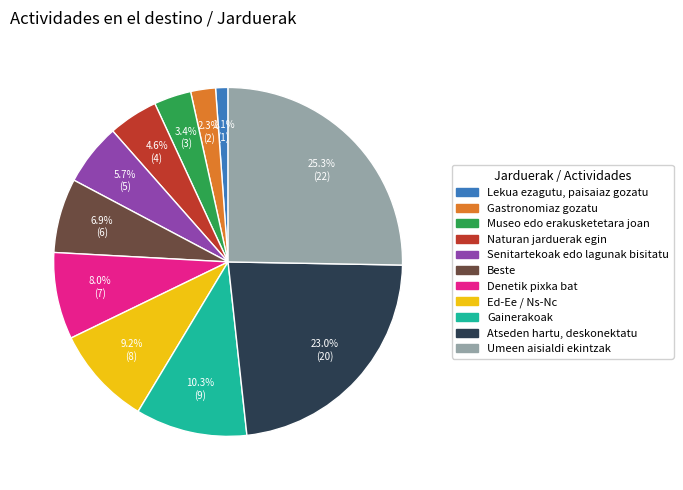

Between Atseden hartu, deskonektatu and Gastronomiaz gozatu, which is larger?

Atseden hartu, deskonektatu